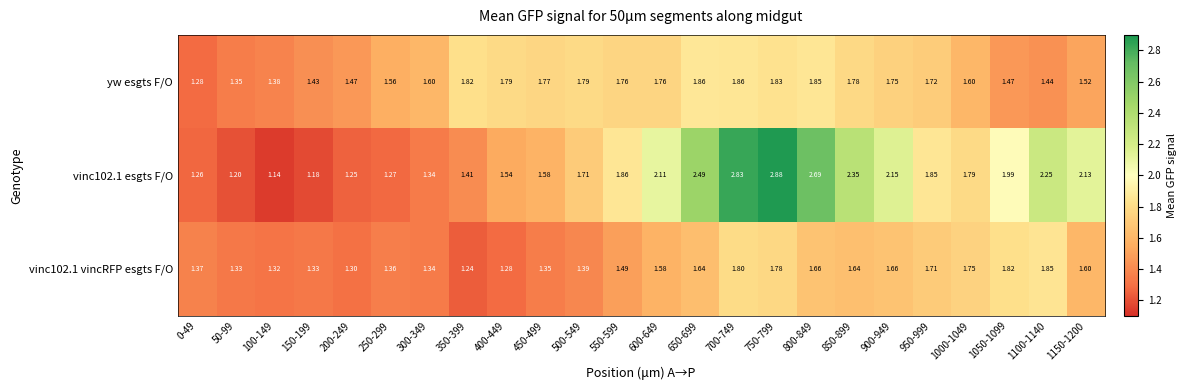

Between 100-149 and 400-449, which series saw the biggest shift?

yw esgts F/O